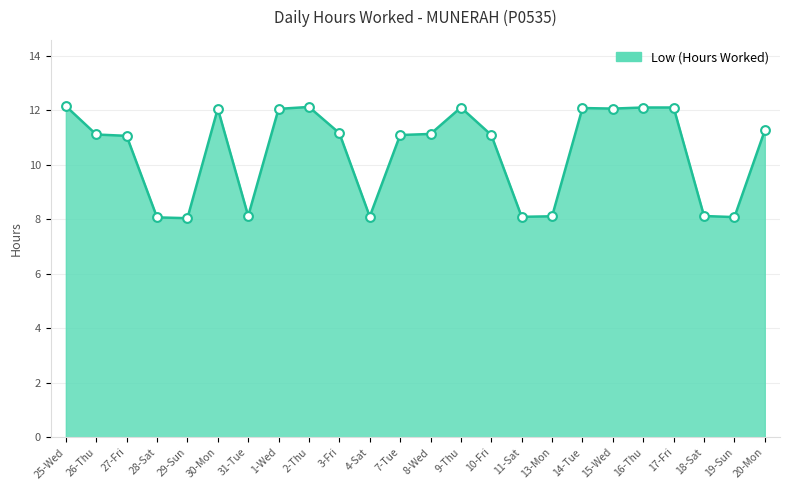

What is the change in value from 30-Mon to 31-Tue?

-3.9